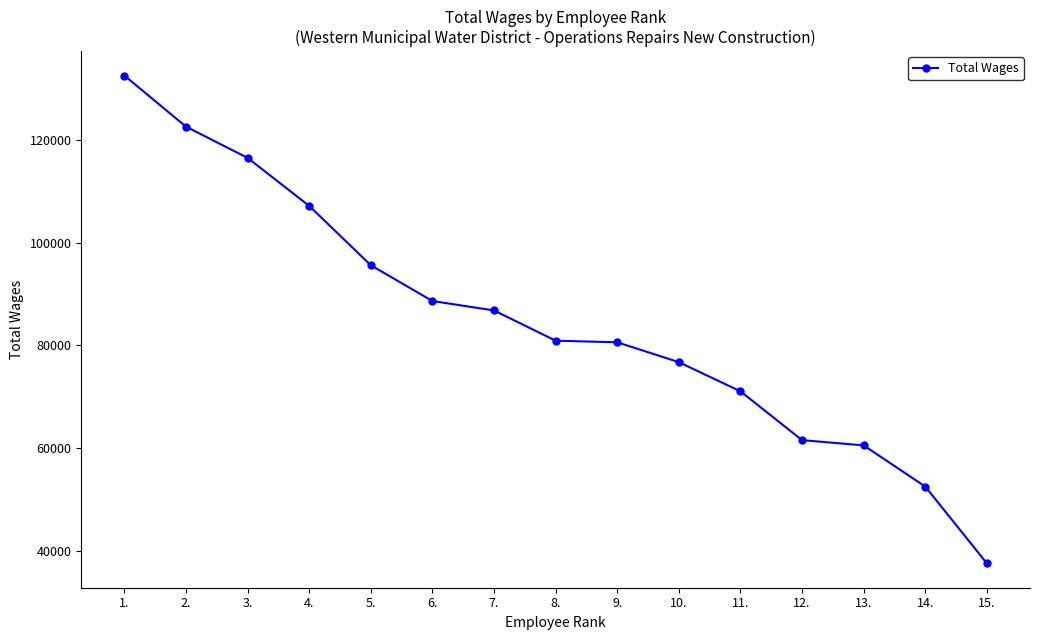

How many lines are shown in the chart?

1